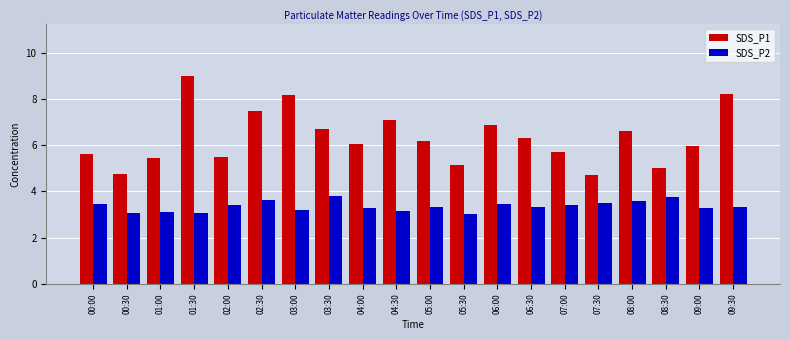

What is the minimum value for SDS_P1?

4.7